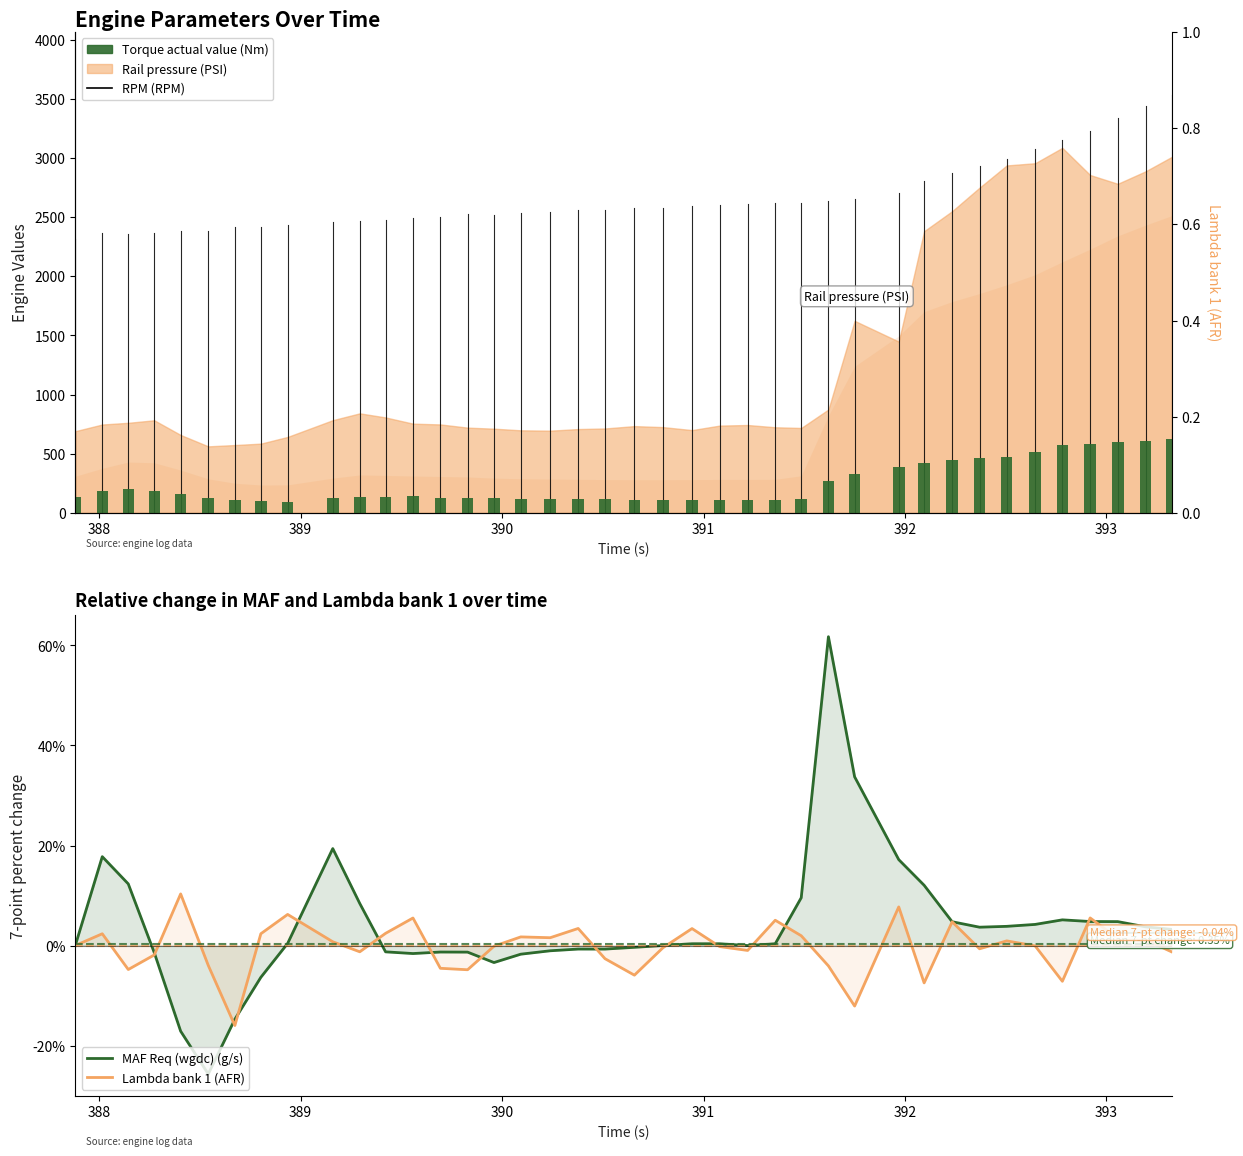

True or false: Torque actual value (Nm) has a value of 813.0 at 32.

False